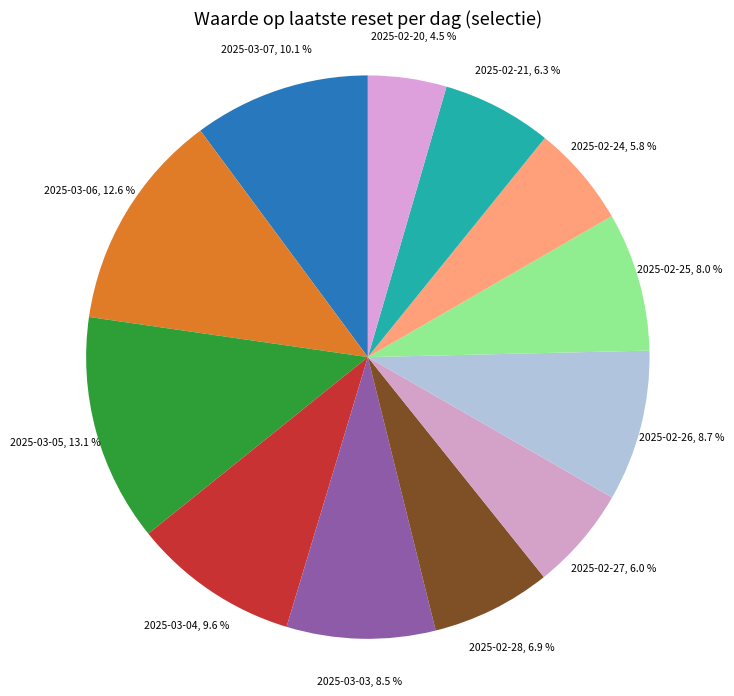

What percentage do 2025-03-07 and 2025-02-27 together represent?

16.1%